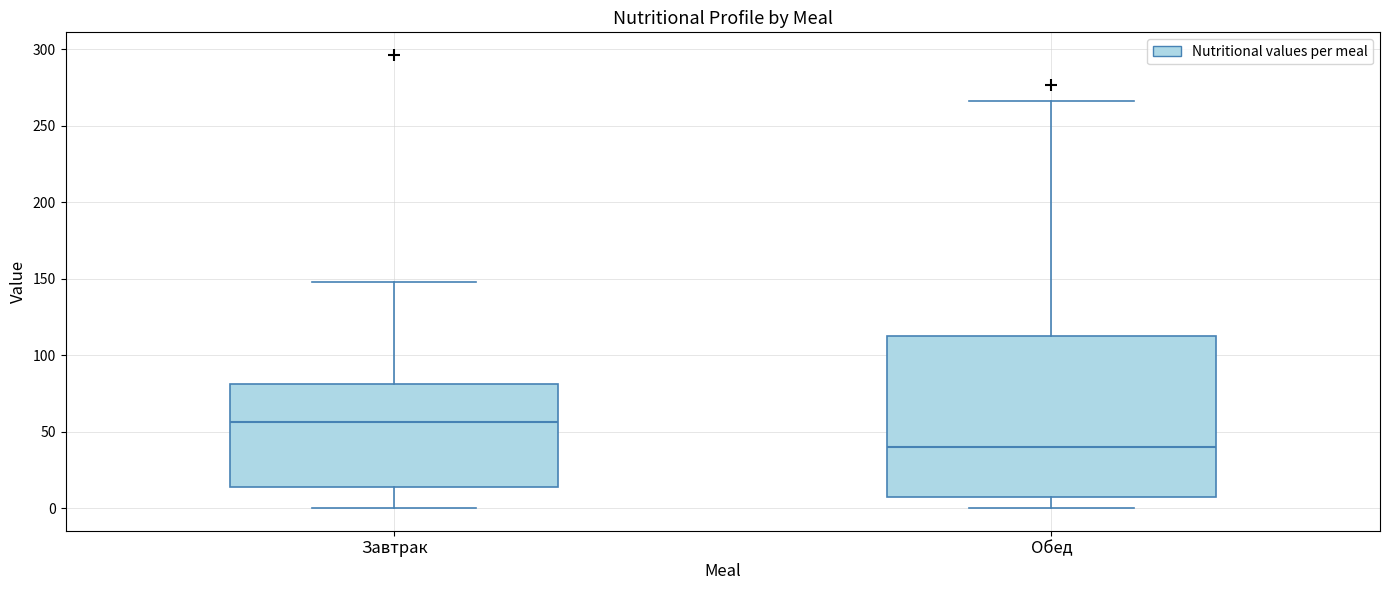

Where does the median line of the box for Завтрак sit on the y-axis? The values are not printed on the chart, so give them approximately, as read against the axis.

55